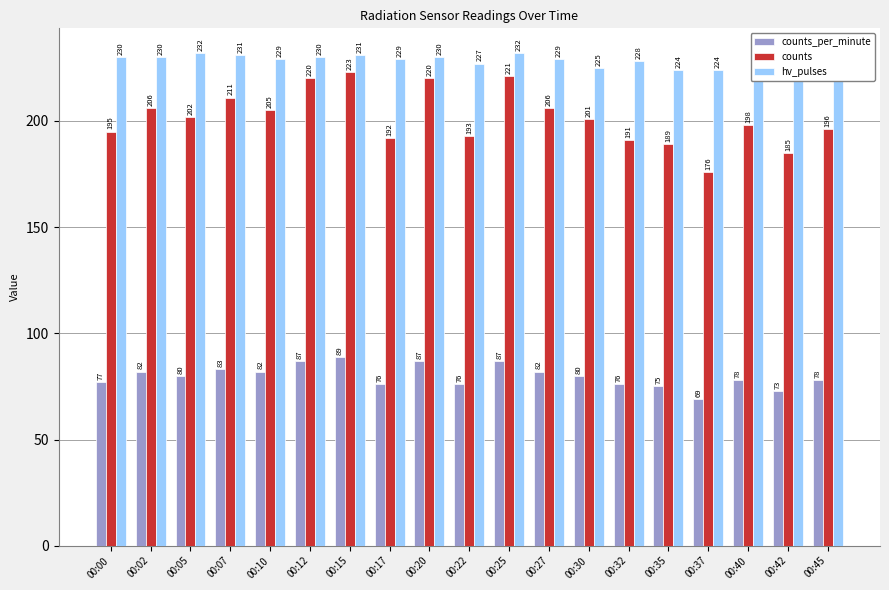

Rank the series by their average value, from lowest to highest.

counts_per_minute, counts, hv_pulses